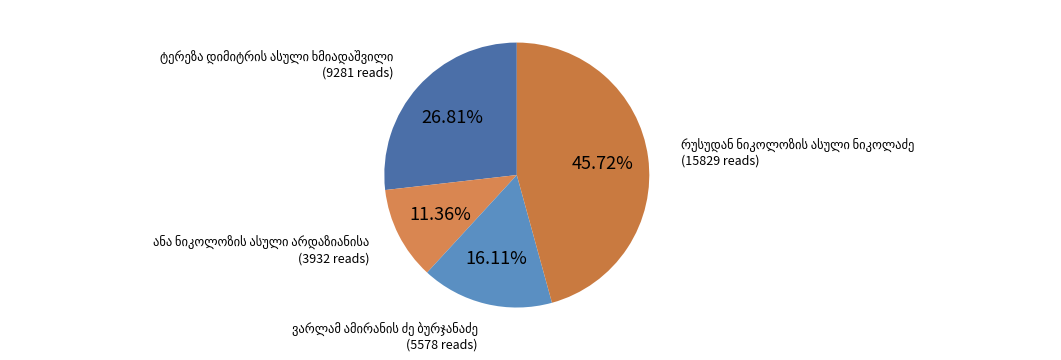

Does any single category account for the majority?

No